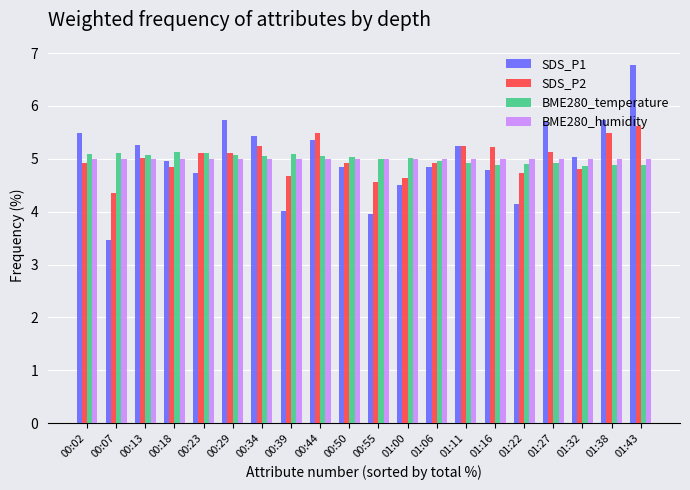

The value of BME280_temperature at 00:18 is 3.2. True or false?

False